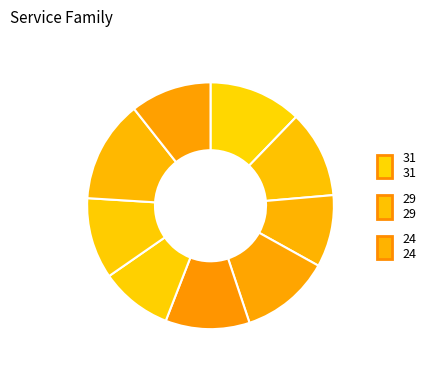

Rank the categories by value from lowest to highest.

24, 24, 27, 27, 28, 29, 30, 31, 34